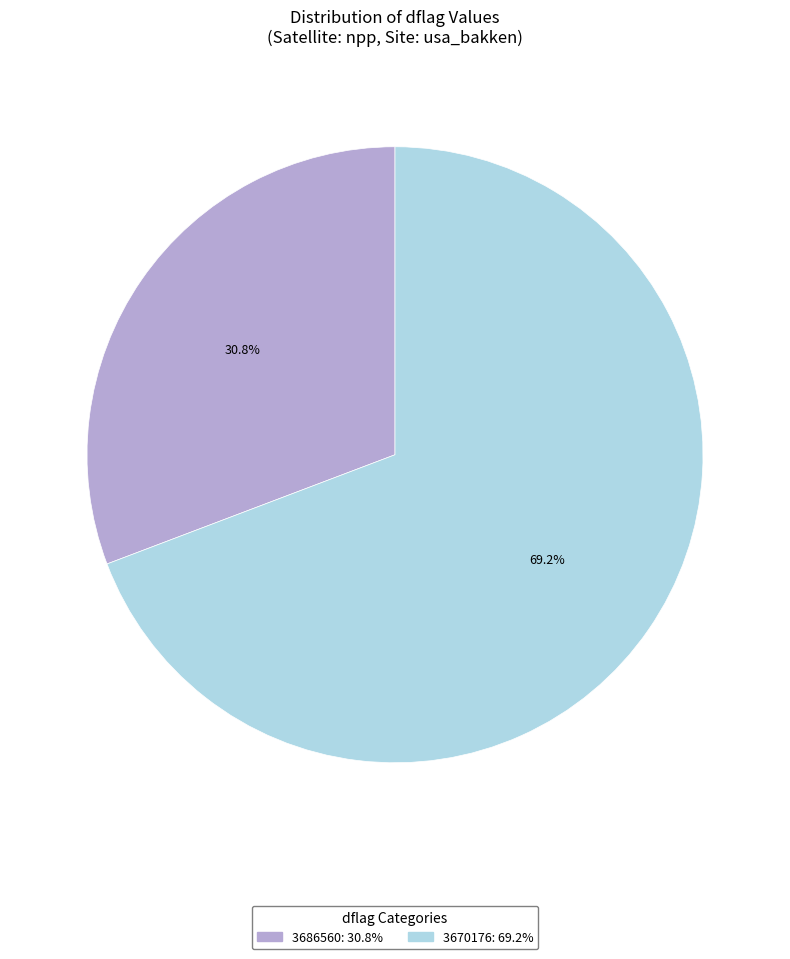

Is there a majority slice in this chart?

Yes